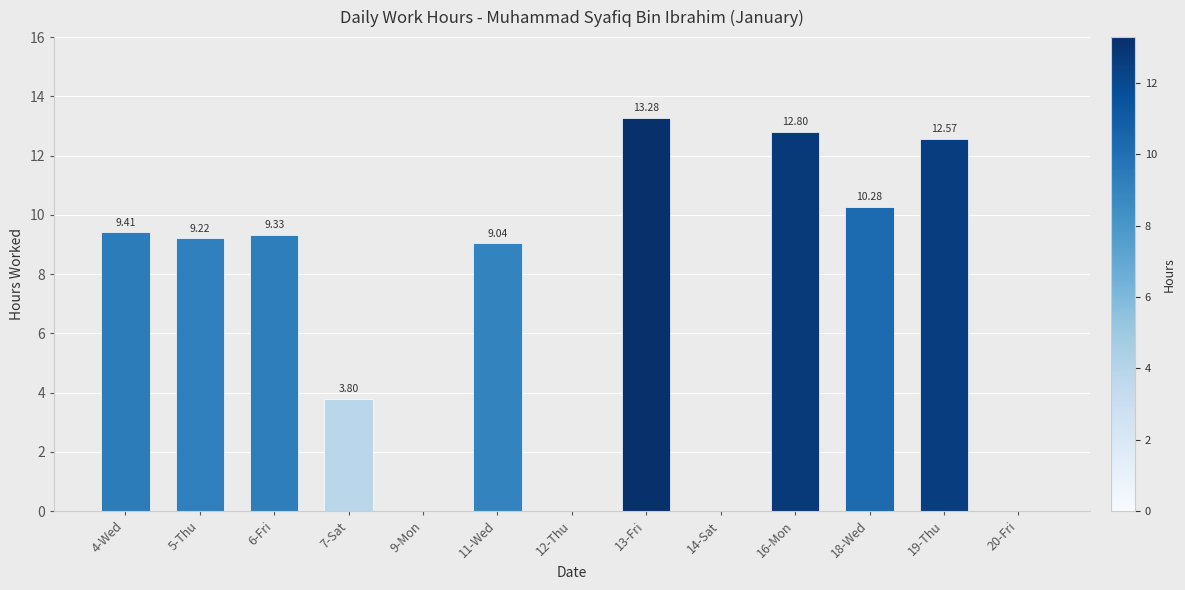

Between 18-Wed and 20-Fri, which is larger?

18-Wed